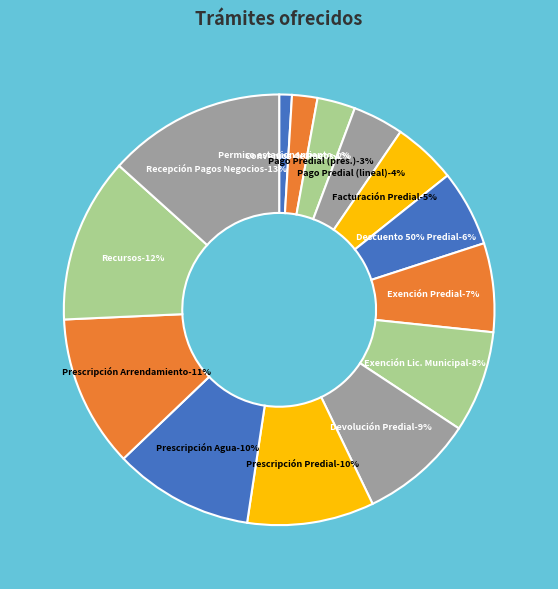

Rank the categories by value from highest to lowest.

Recepción de Pagos: Impuestos de negocios, Recursos, Prescripción de Arrendamiento de Mercado, Prescripción de Agua Potable, Prescripción del Impuesto Predial, Devolución por concepto de impuesto predial, Exención del pago de Licencia Municipal, Exención del pago del Impuesto Predial, Descuento del 50% sobre impuesto predial, Facturación del Pago de Impuesto Predial, Pago de Impuesto Predial (lineal), Pago de Impuesto Predial (presencial), Convenios de Pagos, Permiso de estacionamiento exclusivo